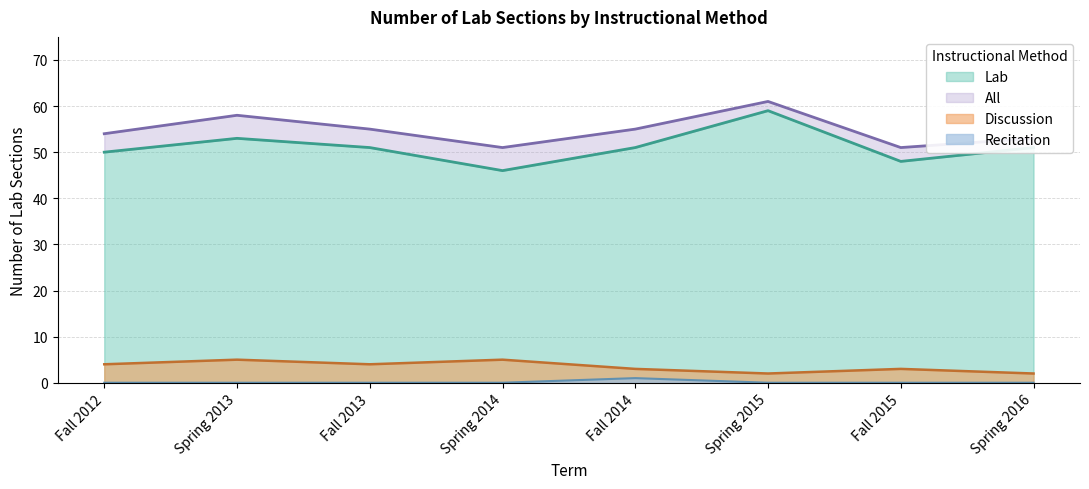

Is it true that Lab equals 51 at Fall 2013?

True